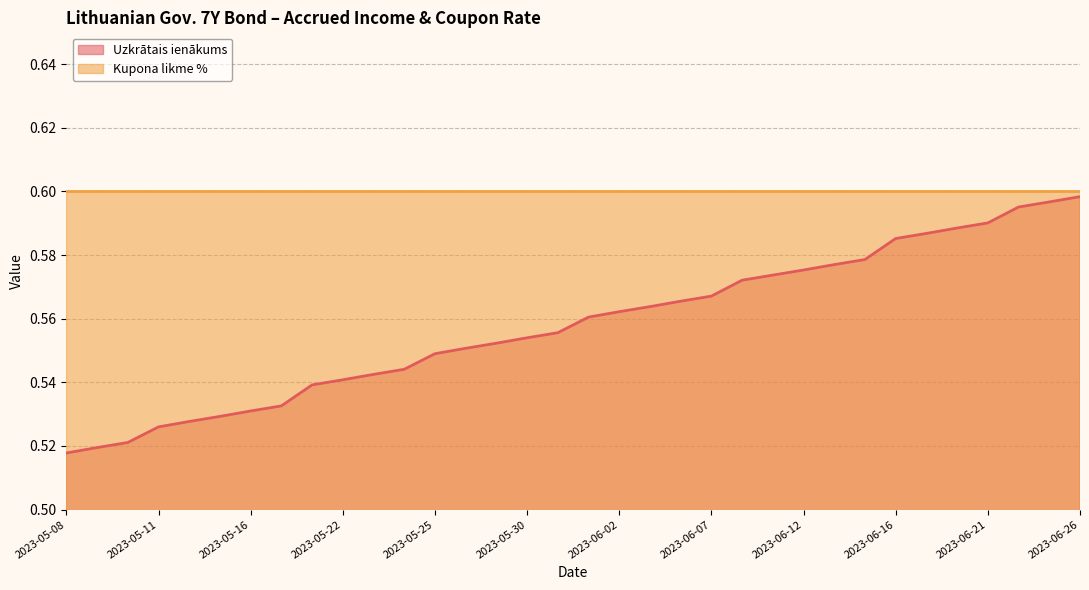

Reading left to right, extract all data points from this chart.

2023-05-08=0.5	2023-05-09=0.5	2023-05-10=0.5	2023-05-11=0.5	2023-05-12=0.5	2023-05-15=0.5	2023-05-16=0.5	2023-05-17=0.5	2023-05-19=0.5	2023-05-22=0.5	2023-05-23=0.5	2023-05-24=0.5	2023-05-25=0.5	2023-05-26=0.6	2023-05-29=0.6	2023-05-30=0.6	2023-05-31=0.6	2023-06-01=0.6	2023-06-02=0.6	2023-06-05=0.6	2023-06-06=0.6	2023-06-07=0.6	2023-06-08=0.6	2023-06-09=0.6	2023-06-12=0.6	2023-06-13=0.6	2023-06-14=0.6	2023-06-16=0.6	2023-06-19=0.6	2023-06-20=0.6	2023-06-21=0.6	2023-06-22=0.6	2023-06-23=0.6	2023-06-26=0.6